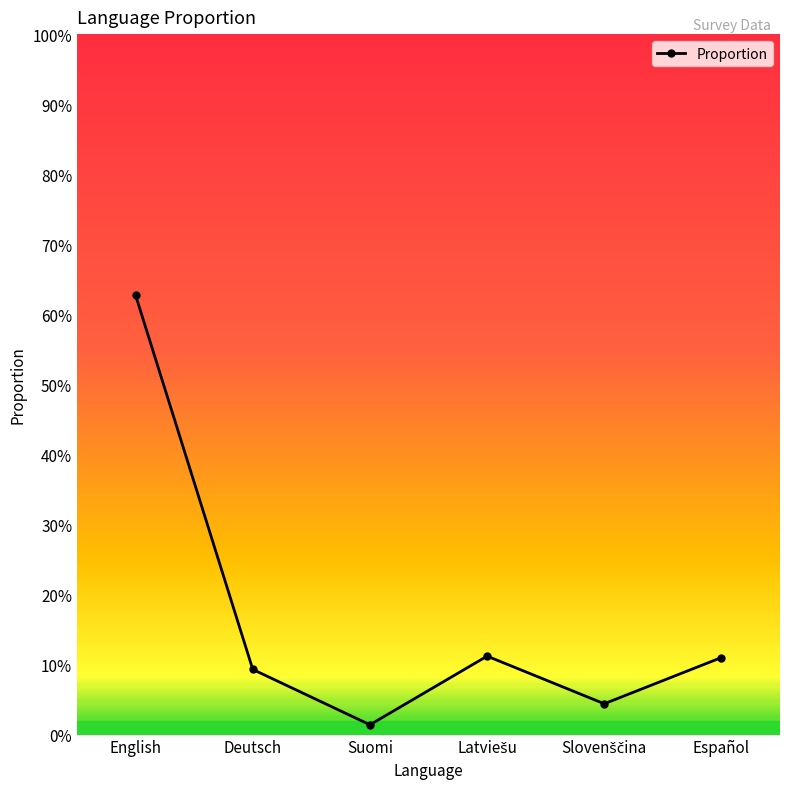

Which label corresponds to the largest value in the chart?

English